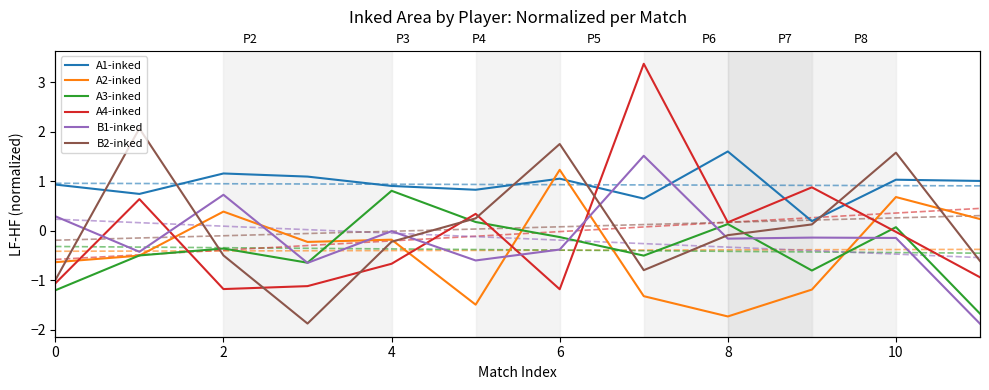

The value of A4-inked at 10 is -0.0. True or false?

True